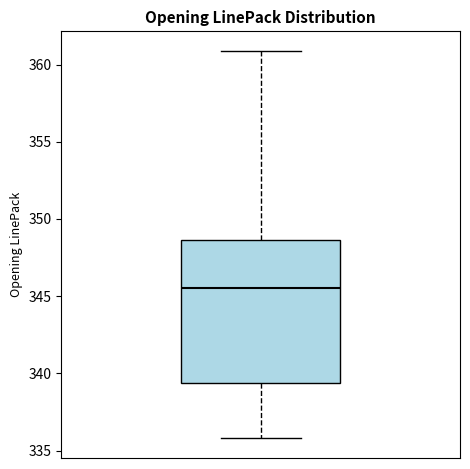

Where does the median line of the box sit on the y-axis? The values are not printed on the chart, so give them approximately, as read against the axis.

345.5